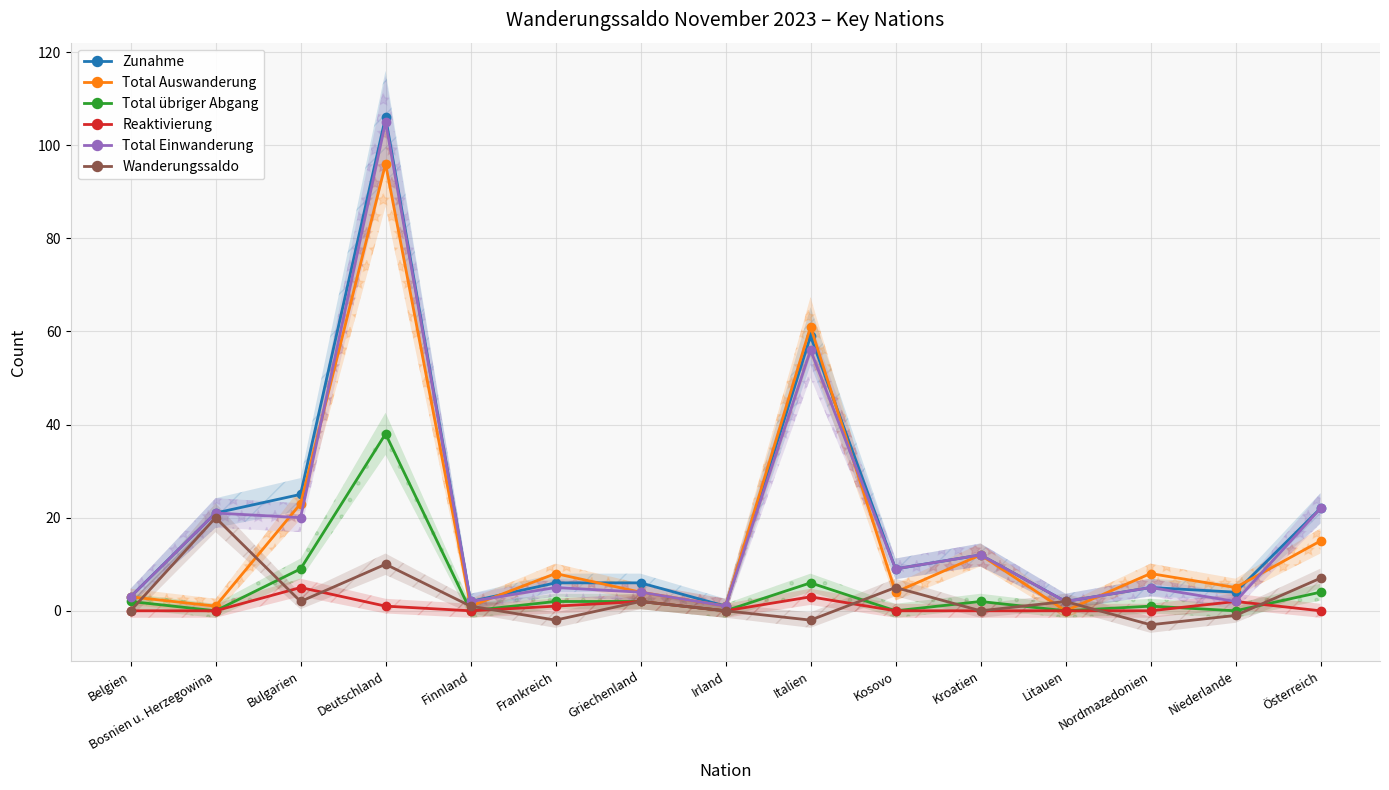

What is the maximum value for Wanderungssaldo?

20